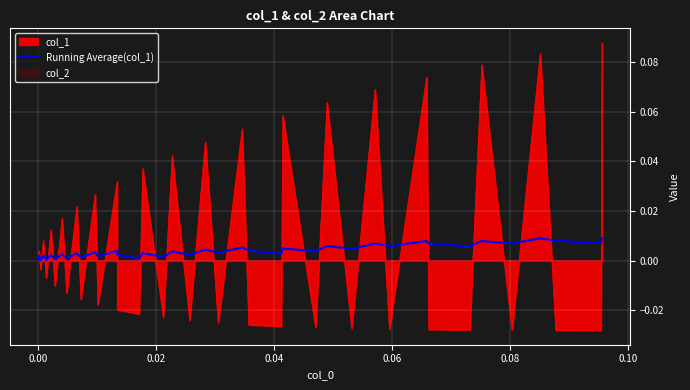

How many lines are shown in the chart?

1